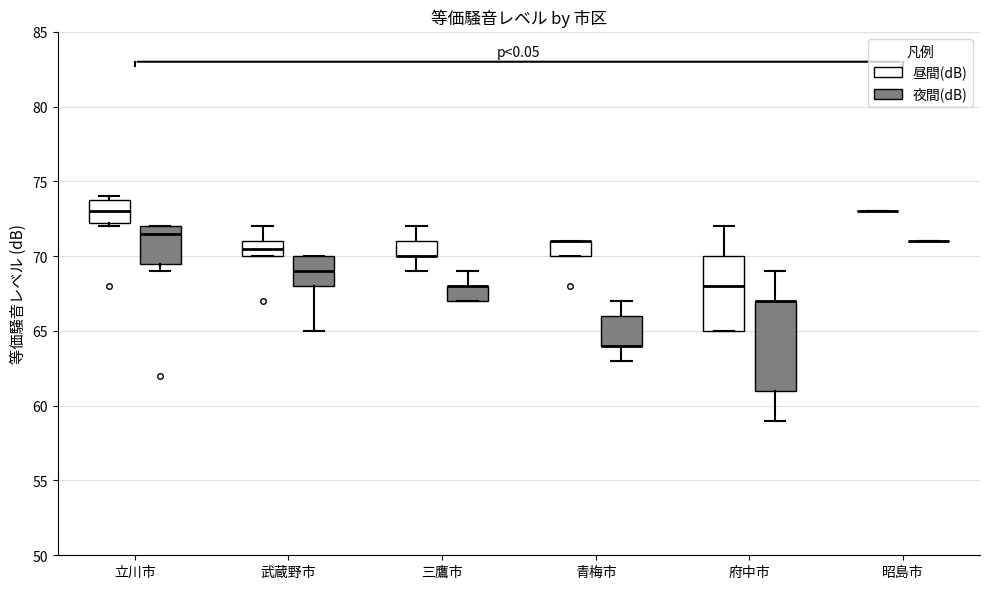

Which box is the tallest, from its lower edge to its upper edge?

府中市 (夜間(dB))